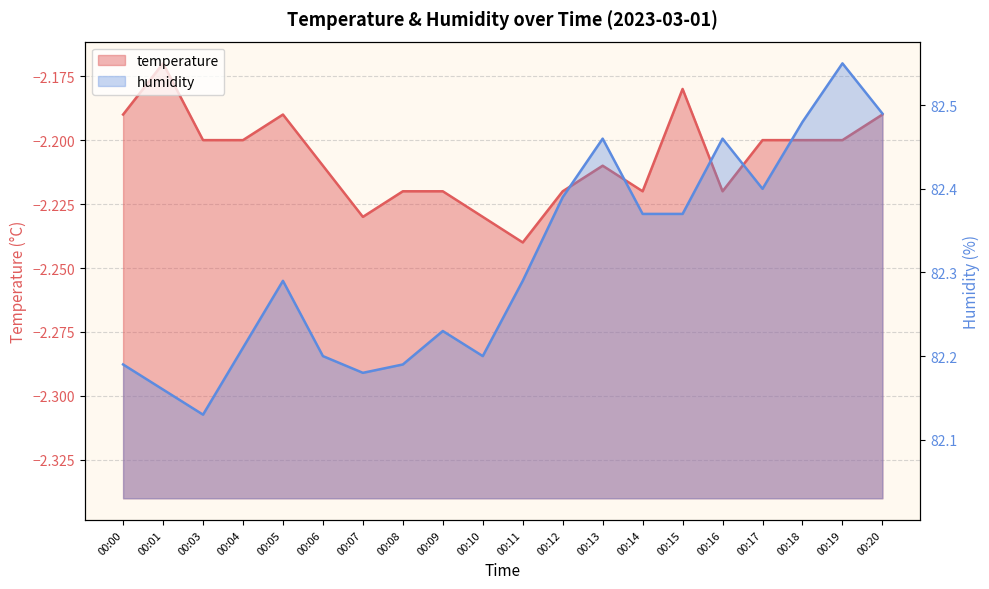

True or false: humidity has more than 2 points higher than both neighbors.

True